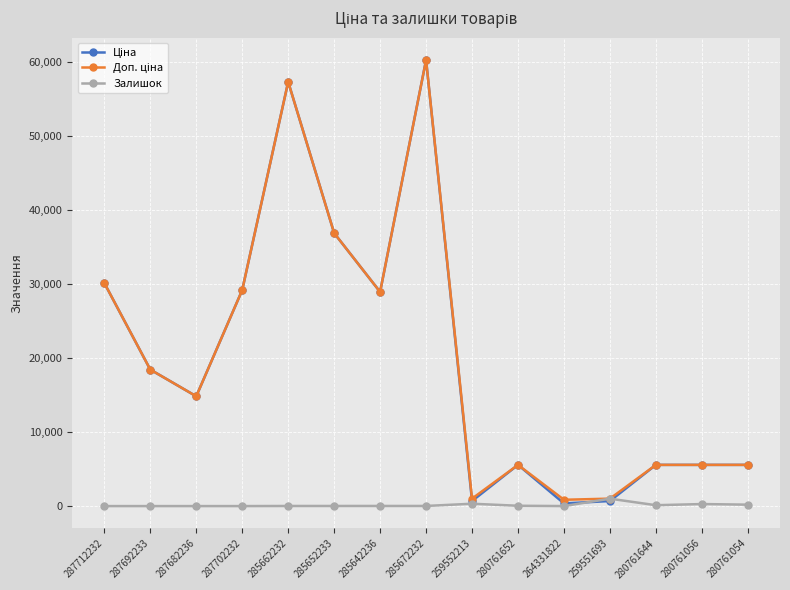

What is the spread (max minus min) of values at 287692233?

18420.9